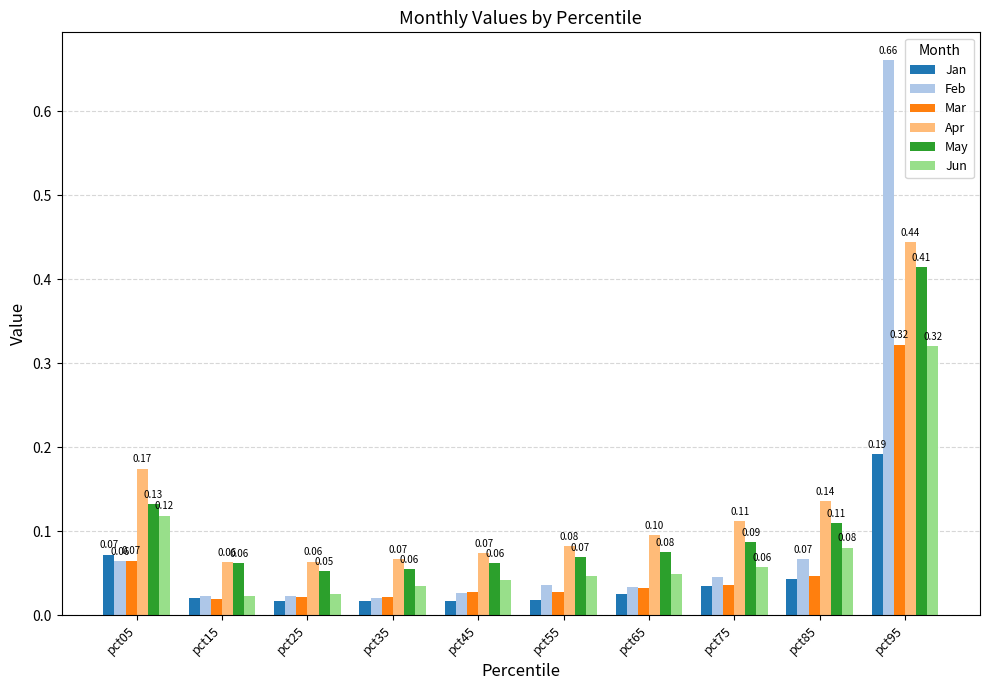

What is the difference between the second highest and minimum values in the May series?

0.1